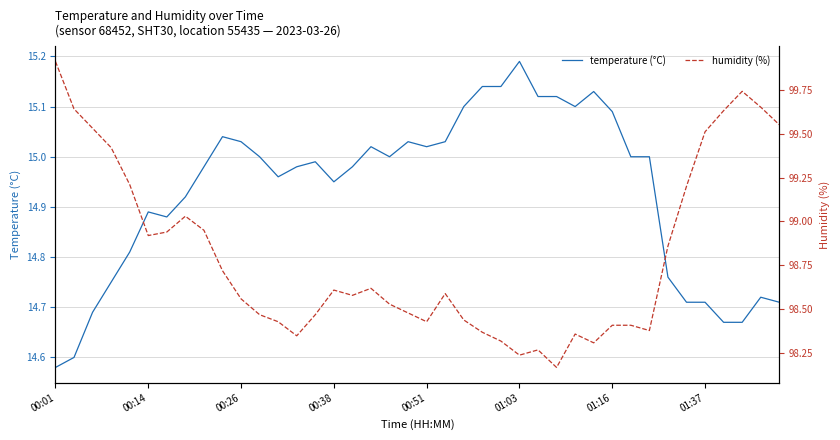

At which label does temperature (°C) reach its peak?

01:03